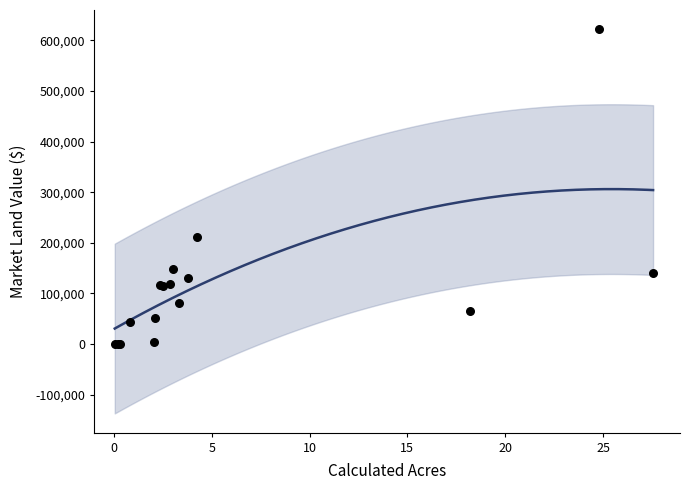

What Y value in the scatter plot is closest to 311050?

210800